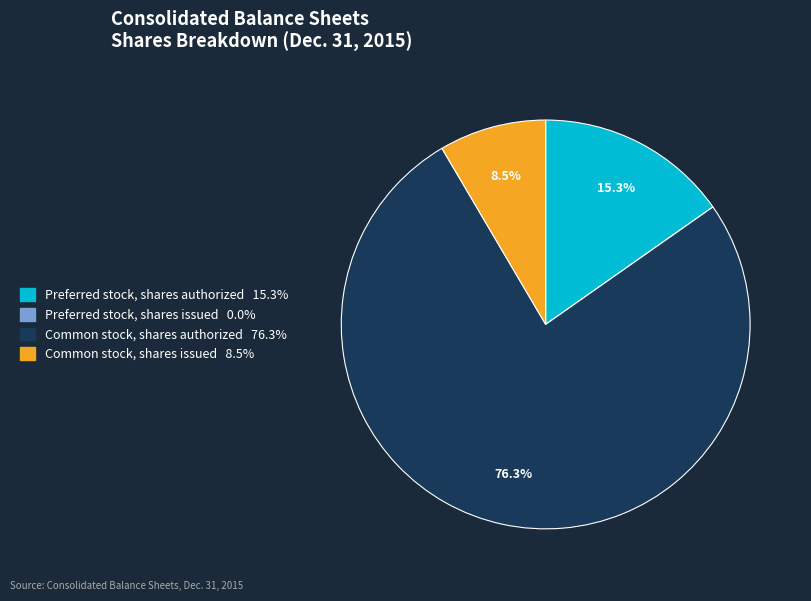

Which has a higher value, Common stock, shares issued or Common stock, shares authorized?

Common stock, shares authorized